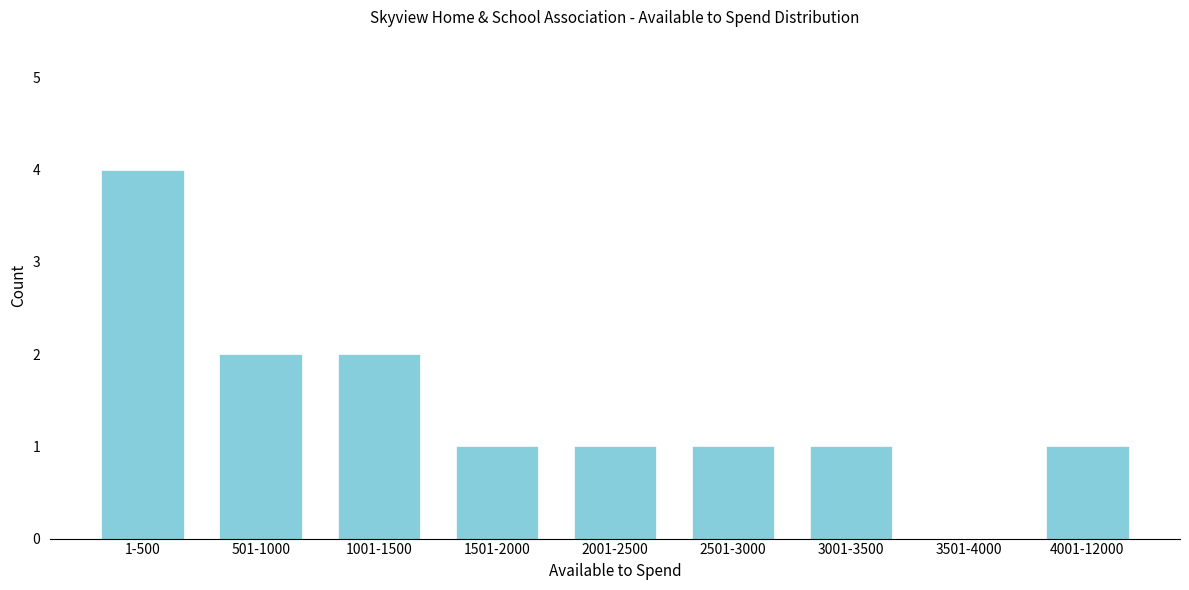

Reading left to right, list all the values displayed in this chart.

1-500=4	501-1000=2	1001-1500=2	1501-2000=1	2001-2500=1	2501-3000=1	3001-3500=1	3501-4000=0	4001-12000=1